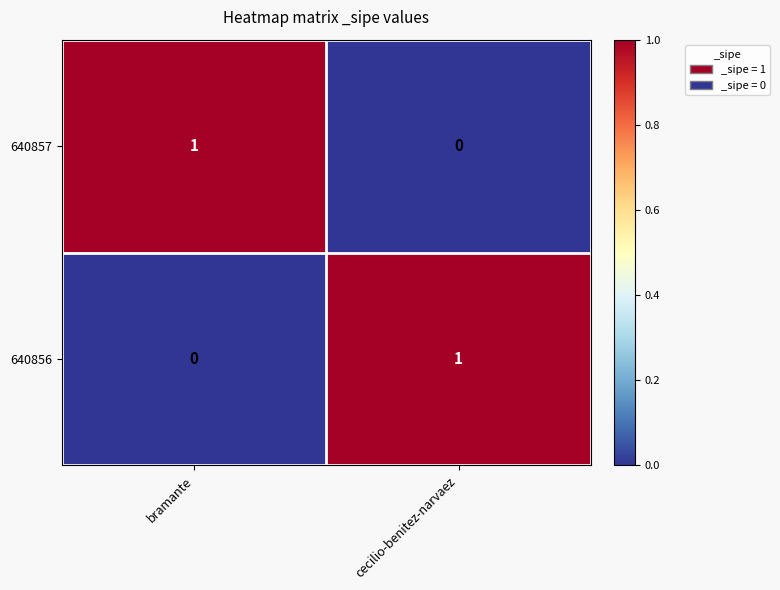

How many distinct data groups are displayed?

2